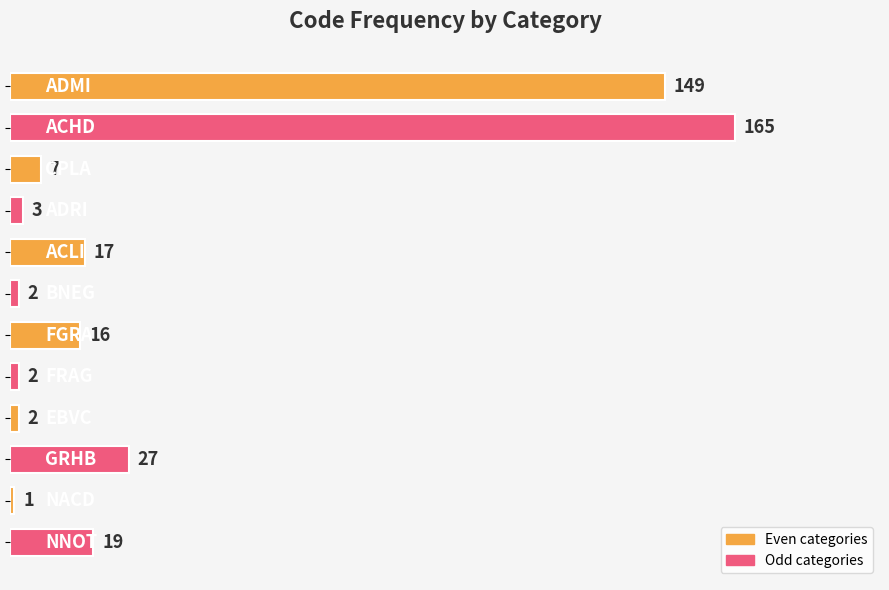

What is the difference between the maximum and minimum values?

164